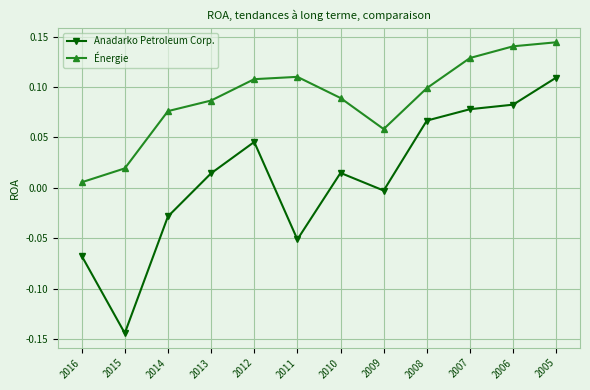

Does the chart display data point markers on the line(s)?

Yes